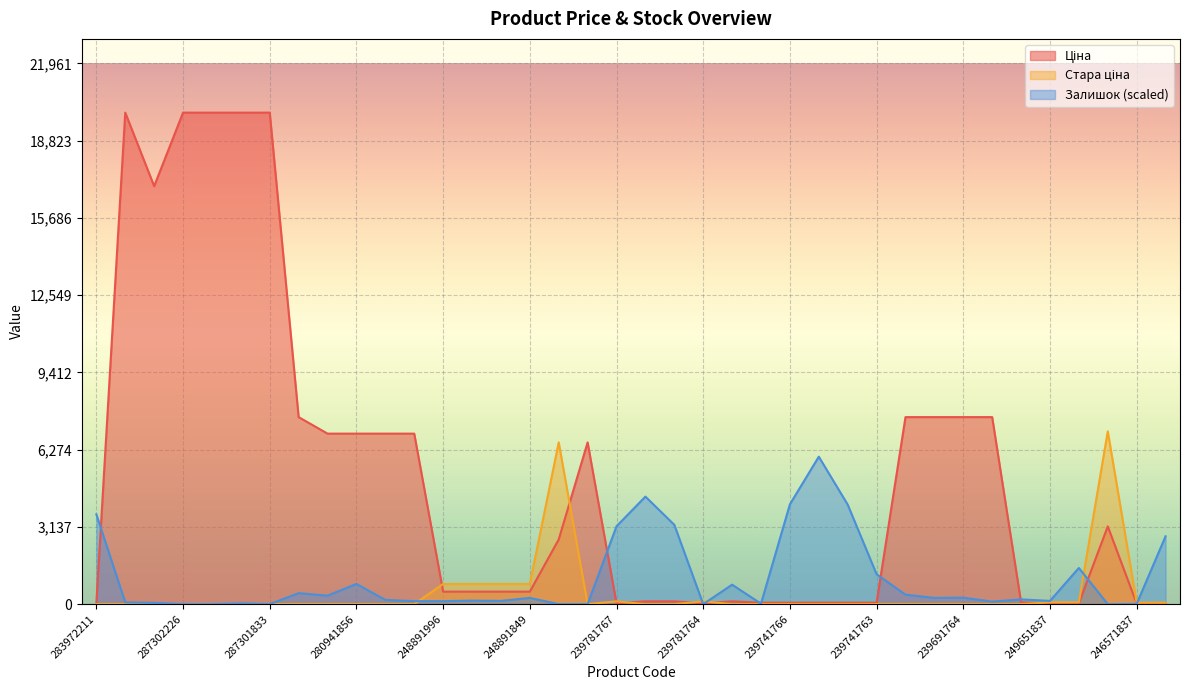

How many interior local peaks does the Залишок series have?

11